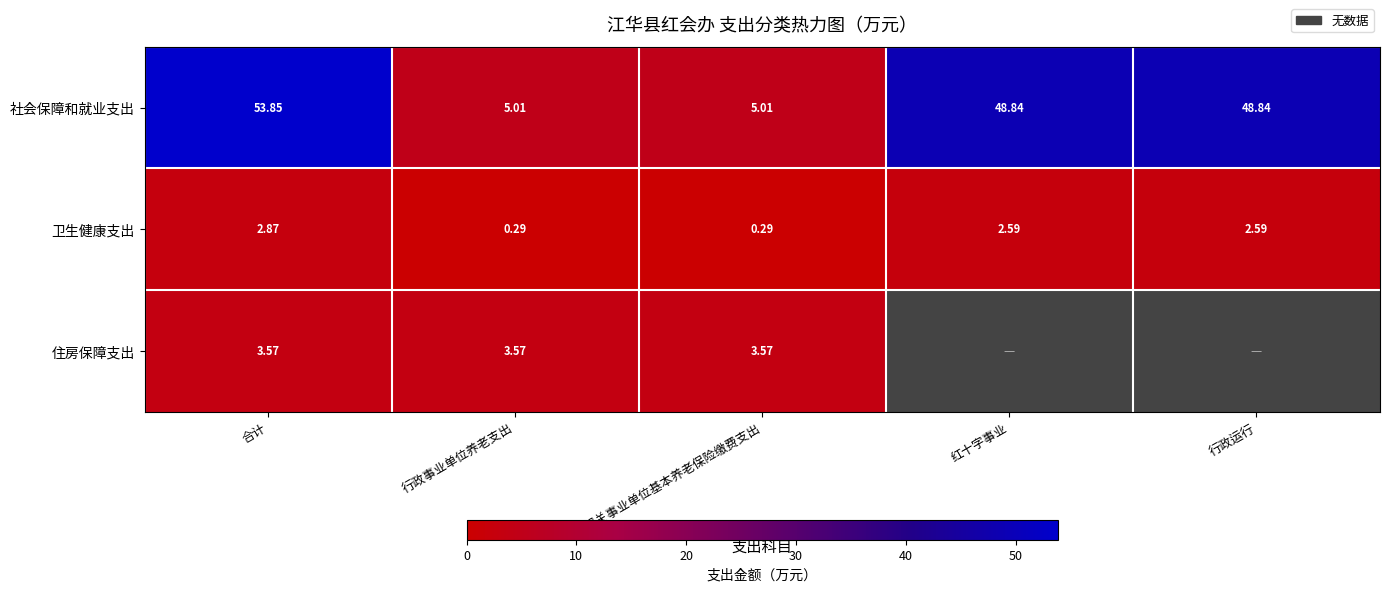

What is the spread (max minus min) of values at 合计?

51.0